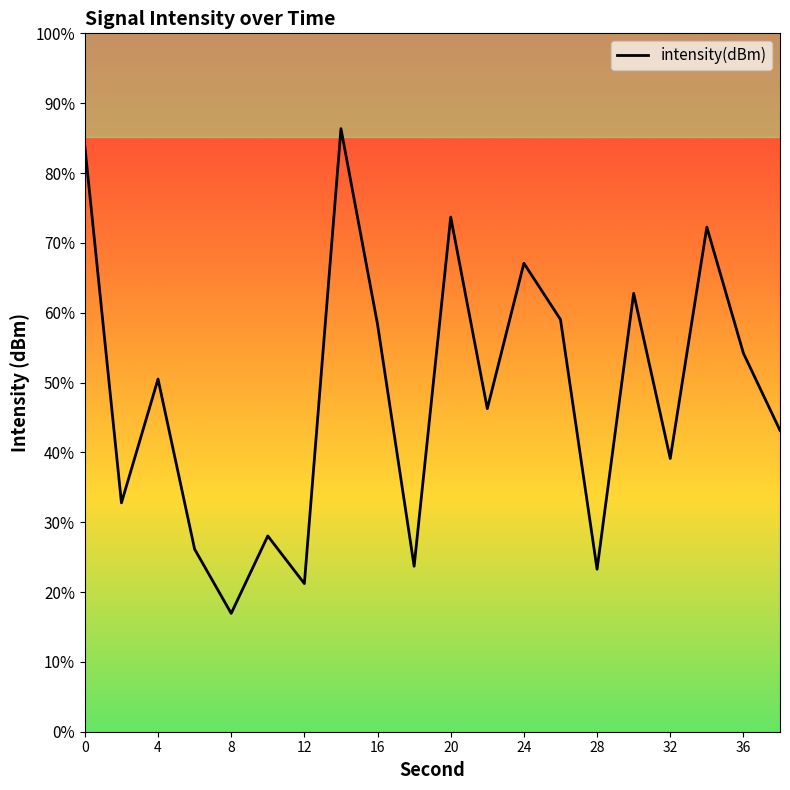

Is this an area chart (filled region under the line)?

No